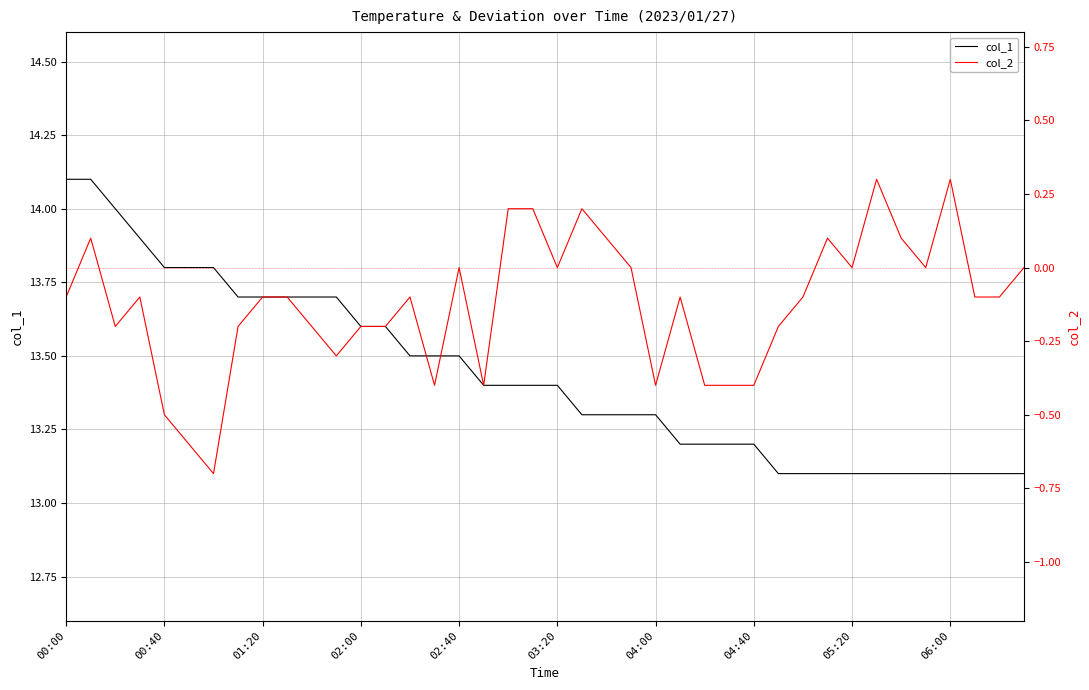

What are all the series names shown in the legend?

col_1, col_2